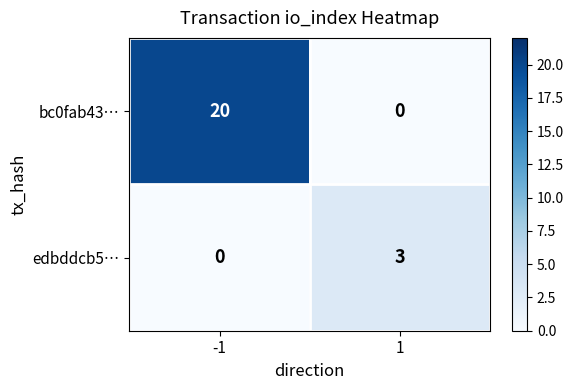

Rank the series by their maximum value, from highest to lowest.

bc0fab43…, edbddcb5…